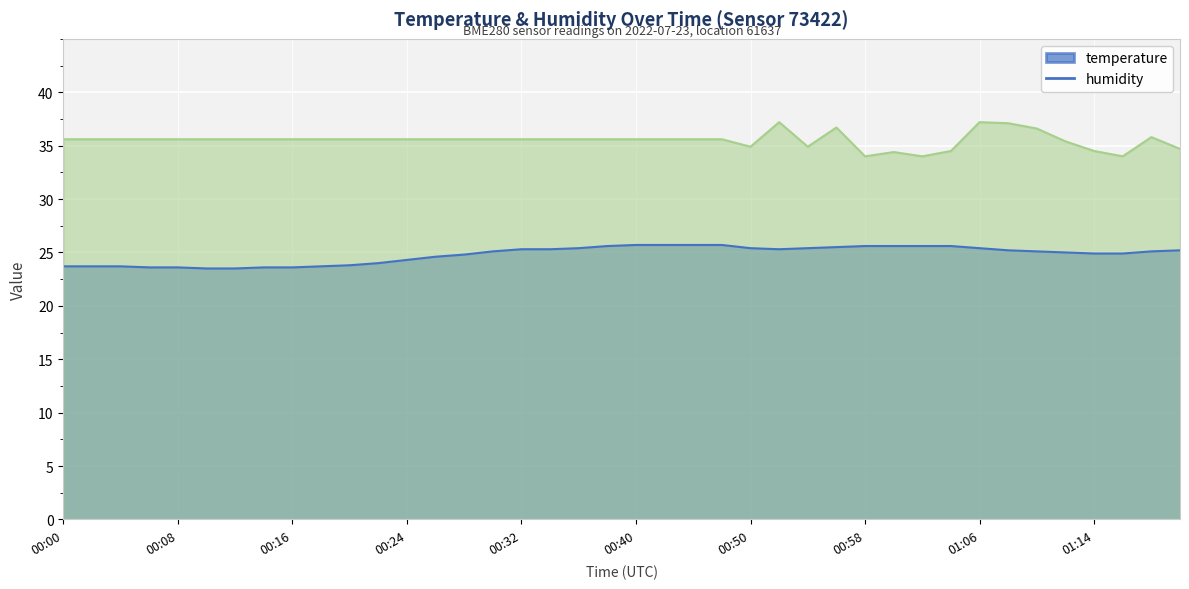

What is the total value across all series at 00:38?

61.2